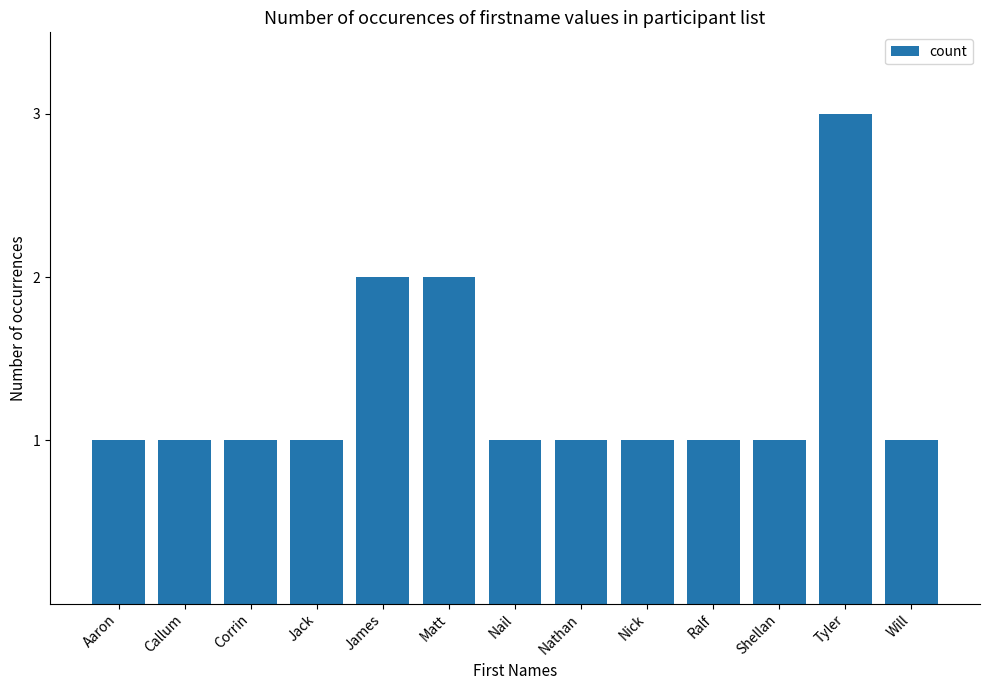

What is the greatest value displayed?

3